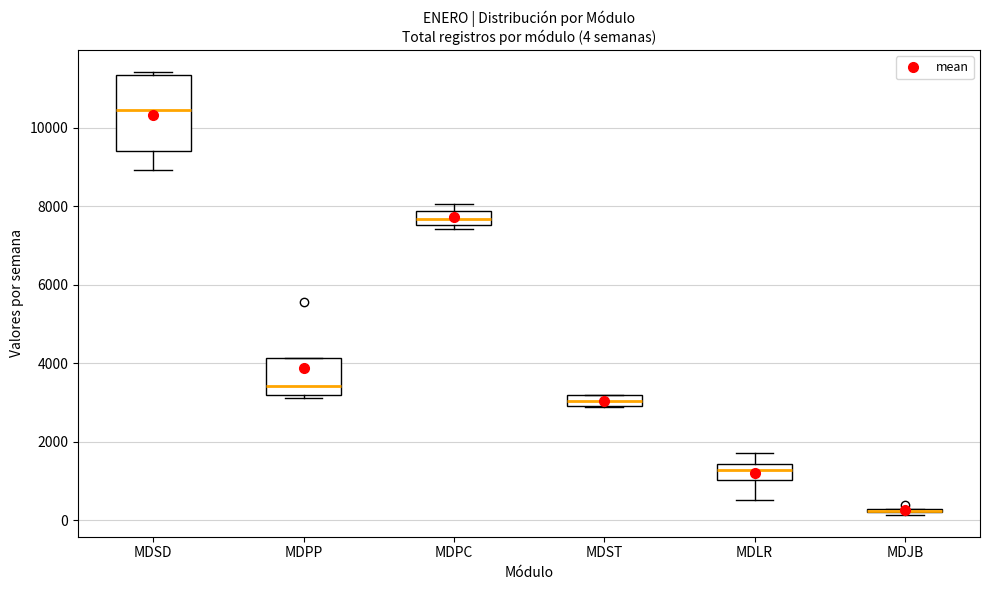

Comparing the boxes themselves (not the whiskers), which one is the tallest?

MDSD